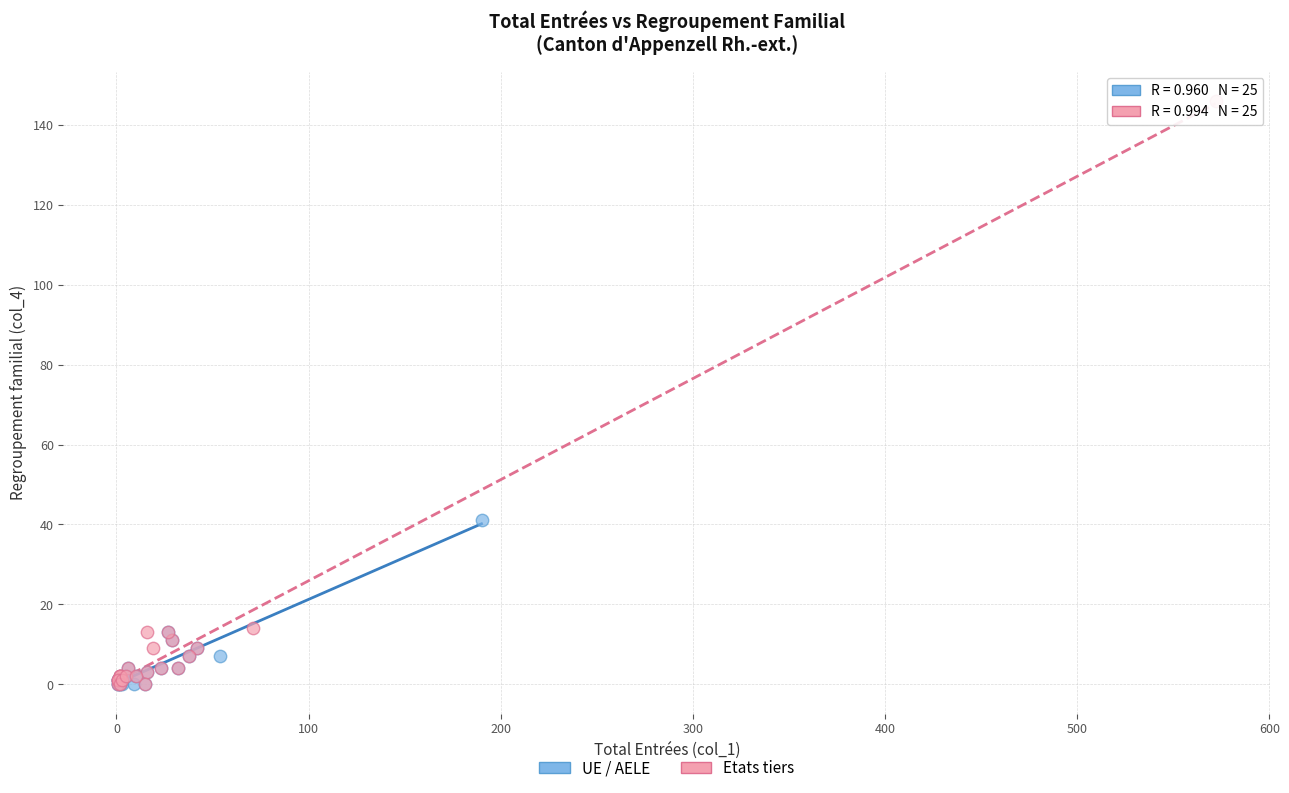

Which series reaches the maximum Y coordinate?

Etats tiers